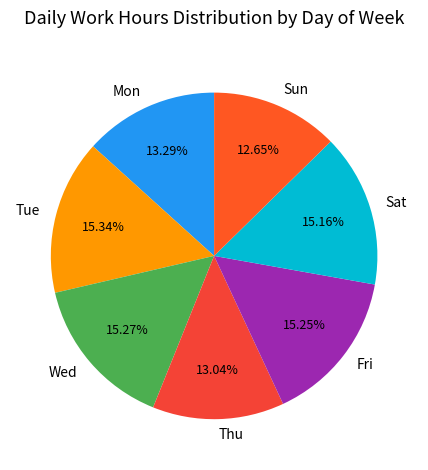

Does Tue represent more than half of the total?

No